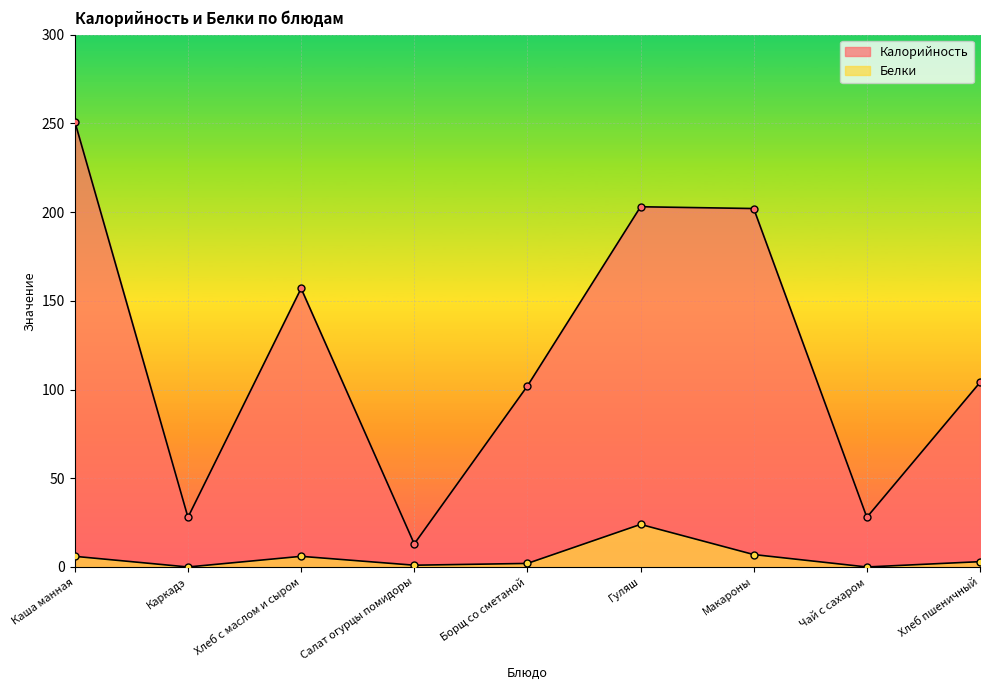

True or false: Калорийность and Белки cross at least once.

False